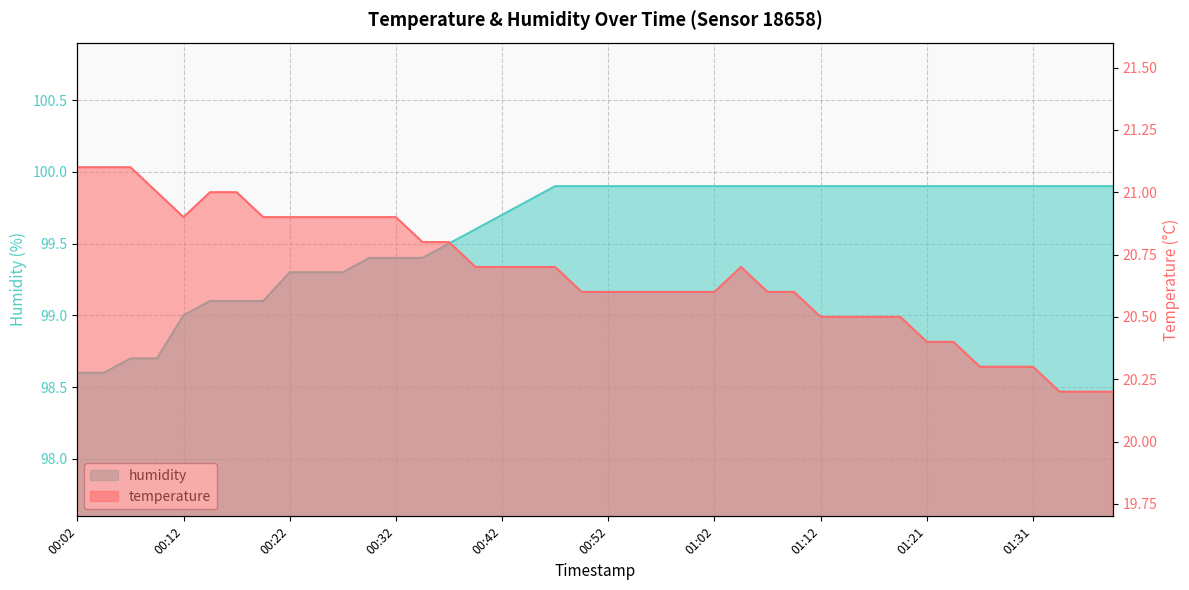

Reading right to left, list all the values displayed in this chart.

temperature: 01:39=20.2	01:36=20.2	01:34=20.2	01:31=20.3	01:29=20.3	01:26=20.3	01:24=20.4	01:21=20.4	01:19=20.5	01:16=20.5	01:14=20.5	01:12=20.5	01:09=20.6	01:07=20.6	01:04=20.7	01:02=20.6	00:59=20.6	00:57=20.6	00:54=20.6	00:52=20.6	00:49=20.6	00:47=20.7	00:44=20.7	00:42=20.7	00:39=20.7	00:37=20.8	00:34=20.8	00:32=20.9	00:29=20.9	00:27=20.9	00:24=20.9	00:22=20.9	00:19=20.9	00:17=21.0	00:14=21.0	00:12=20.9	00:09=21.0	00:07=21.1	00:04=21.1	00:02=21.1
humidity: 01:39=99.9	01:36=99.9	01:34=99.9	01:31=99.9	01:29=99.9	01:26=99.9	01:24=99.9	01:21=99.9	01:19=99.9	01:16=99.9	01:14=99.9	01:12=99.9	01:09=99.9	01:07=99.9	01:04=99.9	01:02=99.9	00:59=99.9	00:57=99.9	00:54=99.9	00:52=99.9	00:49=99.9	00:47=99.9	00:44=99.8	00:42=99.7	00:39=99.6	00:37=99.5	00:34=99.4	00:32=99.4	00:29=99.4	00:27=99.3	00:24=99.3	00:22=99.3	00:19=99.1	00:17=99.1	00:14=99.1	00:12=99.0	00:09=98.7	00:07=98.7	00:04=98.6	00:02=98.6